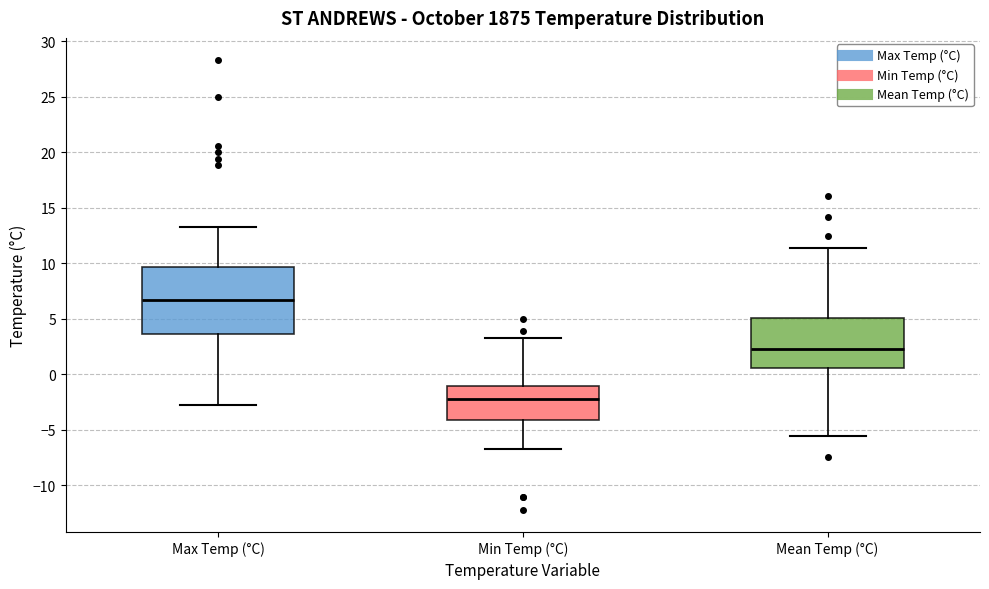

Where is the upper edge of the box for Mean Temp (°C) on the y-axis? The values are not printed on the chart, so give them approximately, as read against the axis.

5.0